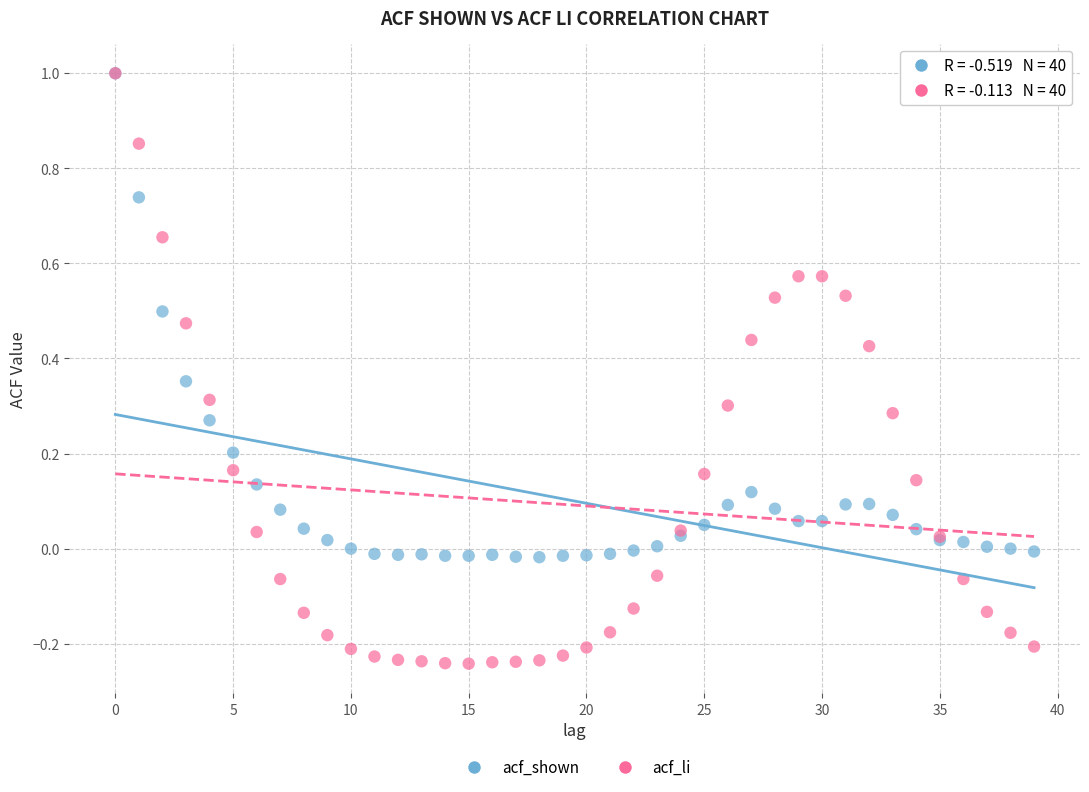

Which series has the largest Y range (max minus min)?

acf_li